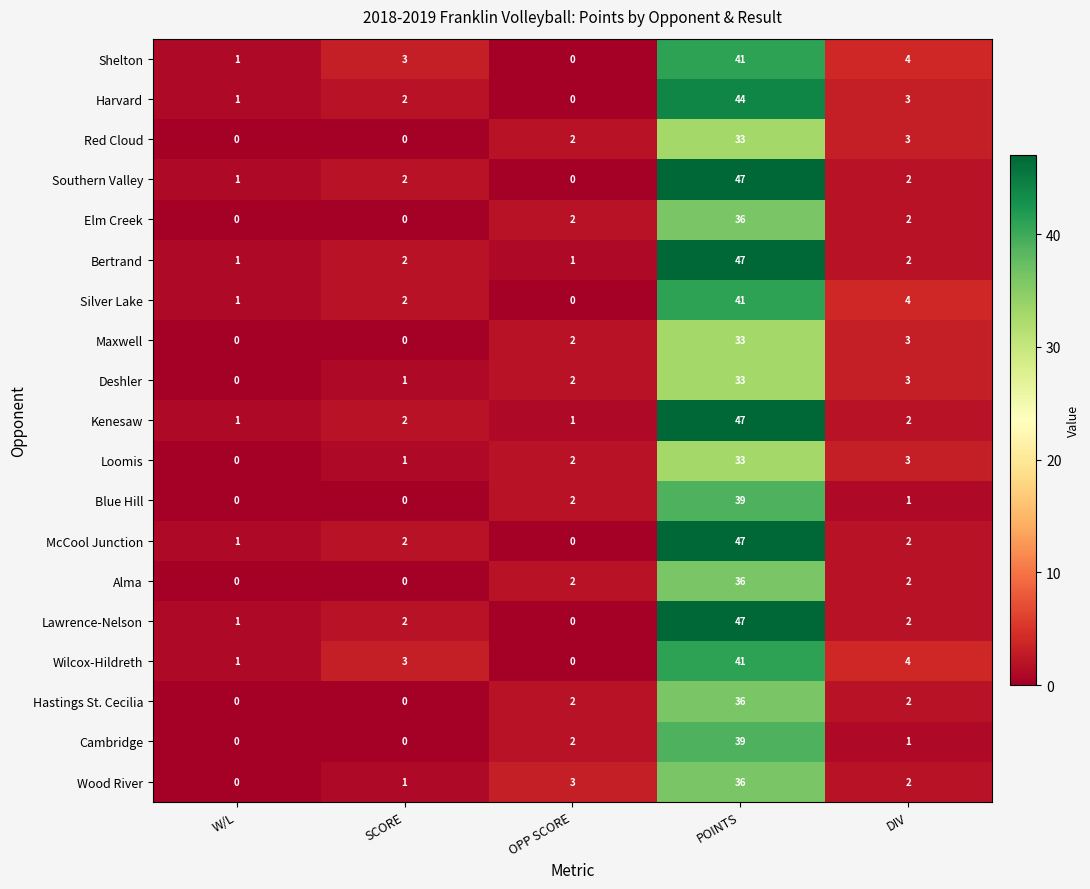

Where is Red Cloud nearest to the value 16?

DIV